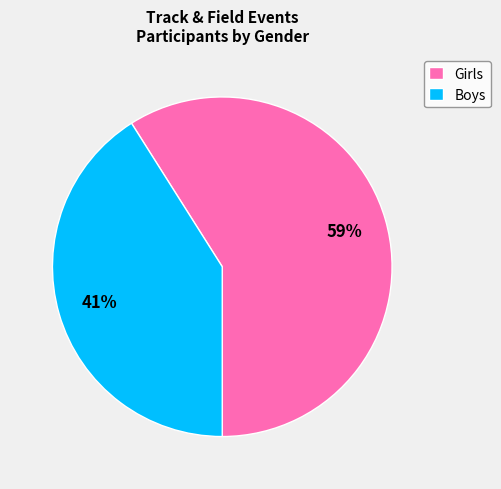

Between Girls and Boys, which is larger?

Girls